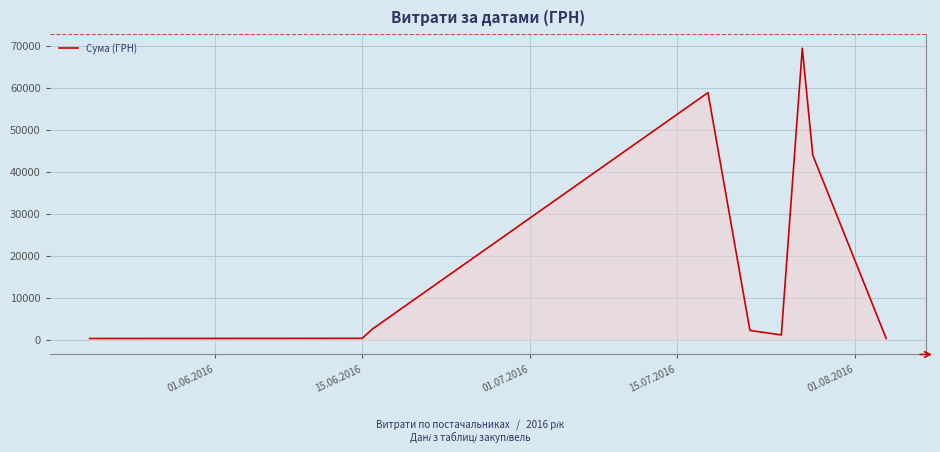

What is the difference between the maximum and minimum values?

69086.0